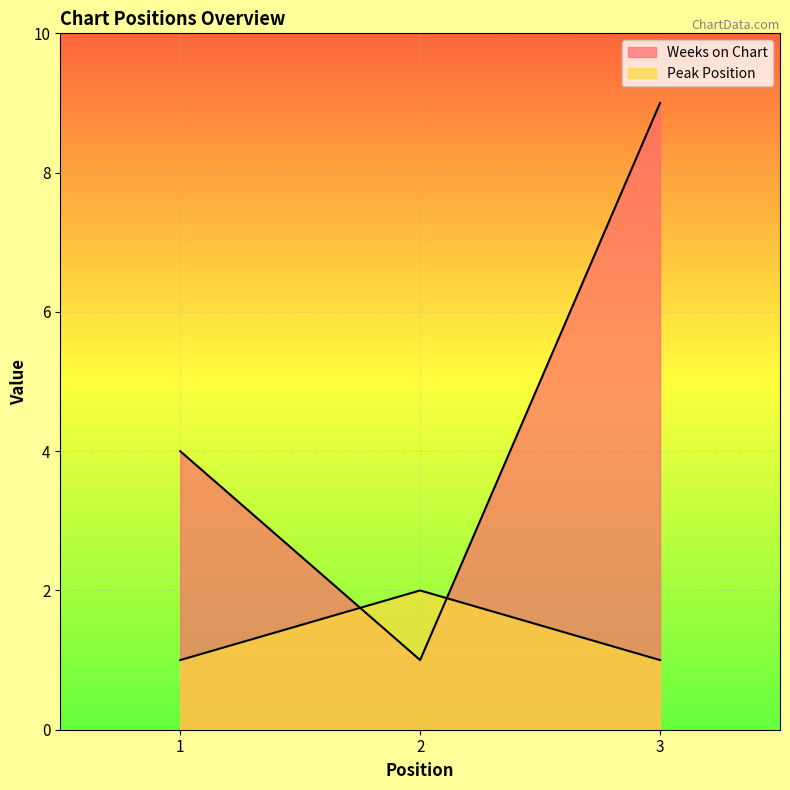

Reading right to left, extract all data points from this chart.

Weeks on Chart: 3=9	2=1	1=4
Peak Position: 3=1	2=2	1=1